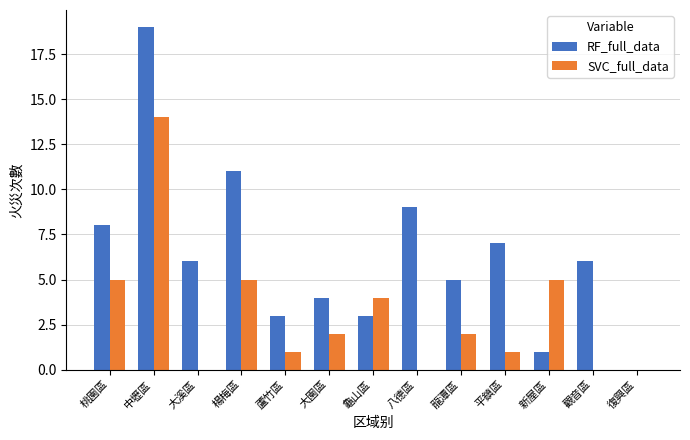

What is the total value across all series at 蘆竹區?

4